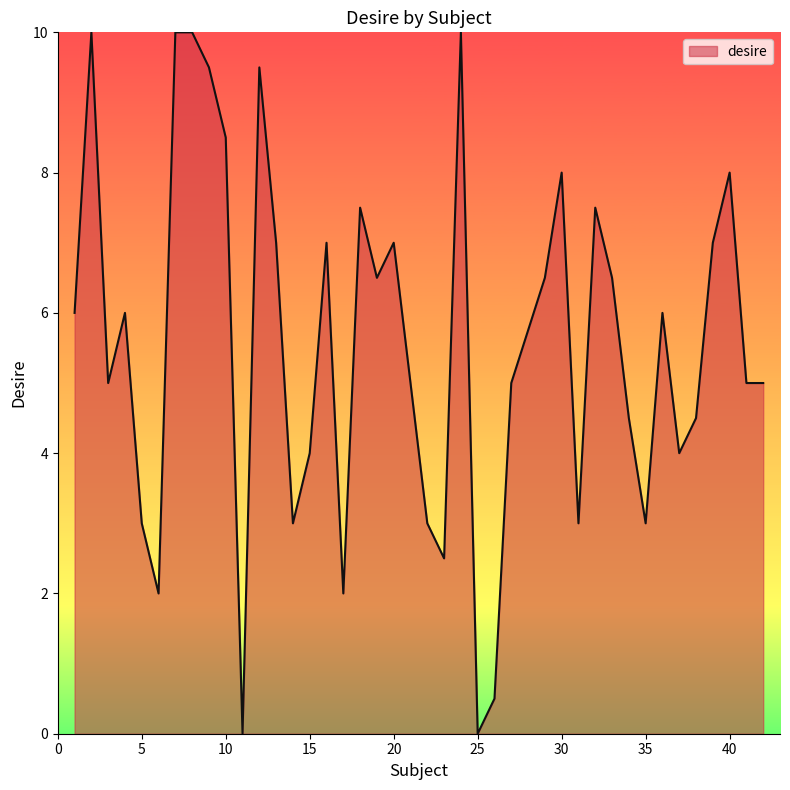

What is the greatest value displayed?

10.0